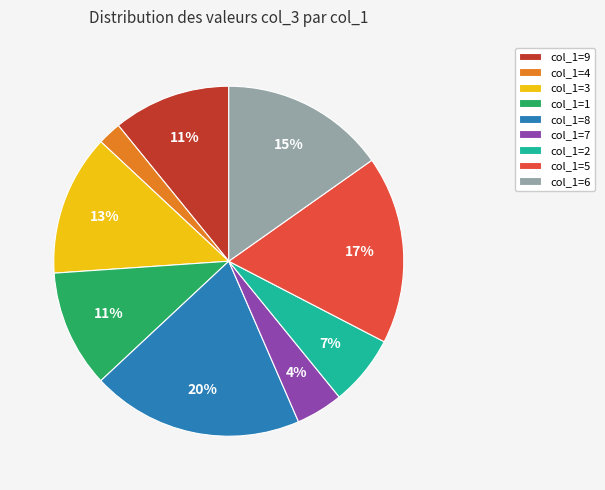

To the nearest percent, what is the combined percentage of col_1=1 and col_1=9?

22%